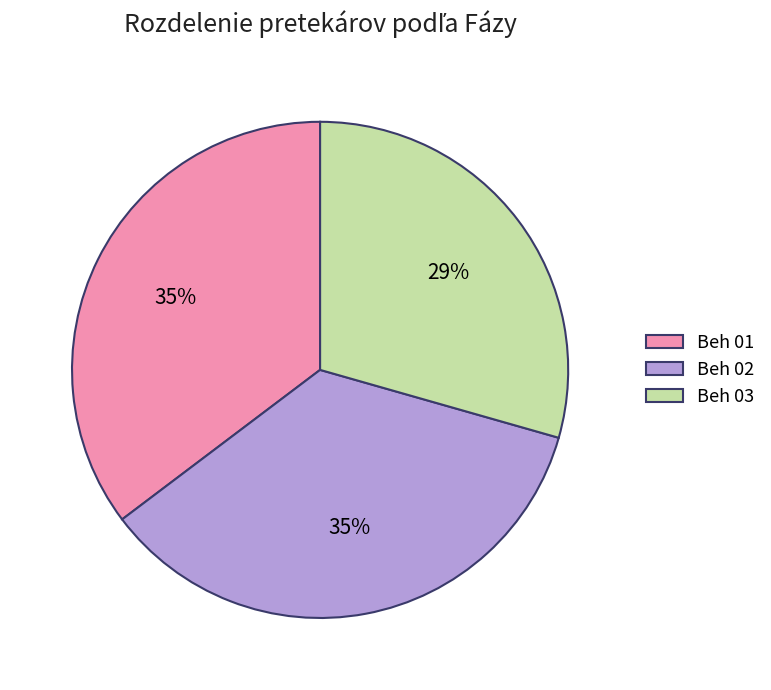

Does any single category account for the majority?

No